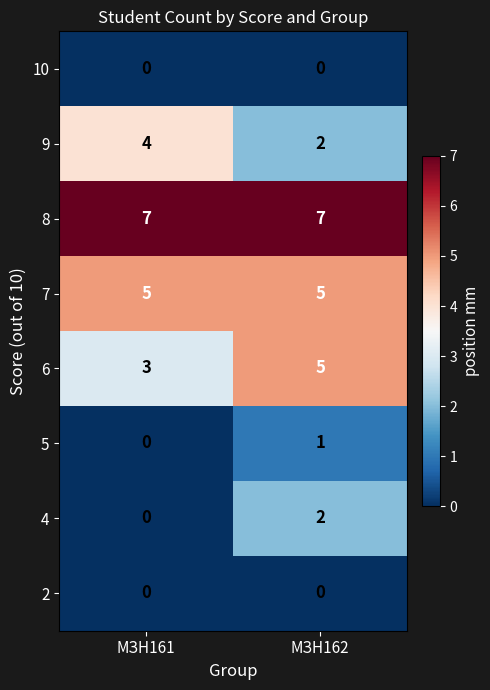

List the labels in order of 6 value, largest first.

МЗН162, МЗН161